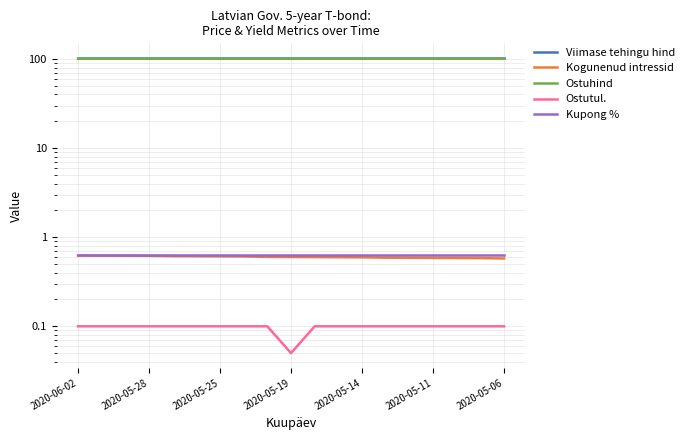

Rank the series at 2020-05-28 from highest to lowest value.

Viimase tehingu hind, Ostuhind, Kupong %, Kogunenud intressid, Ostutul.